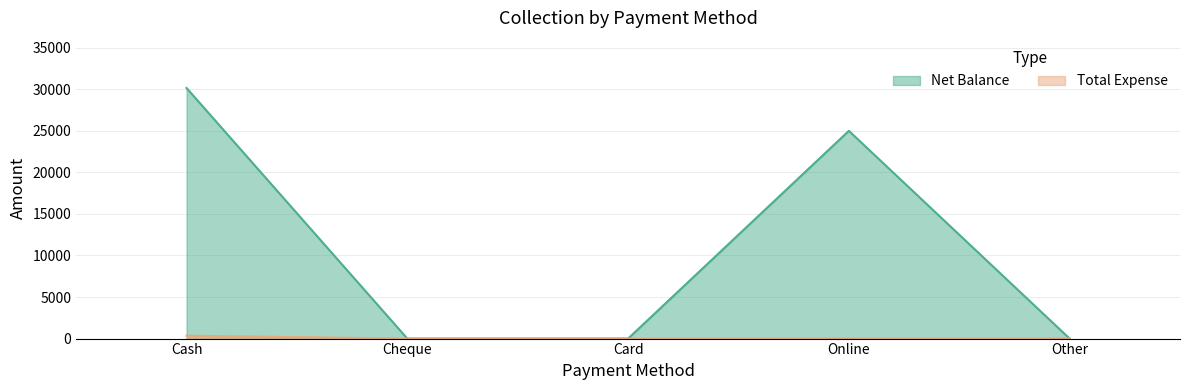

True or false: Total Expense and Net Balance cross at least once.

False